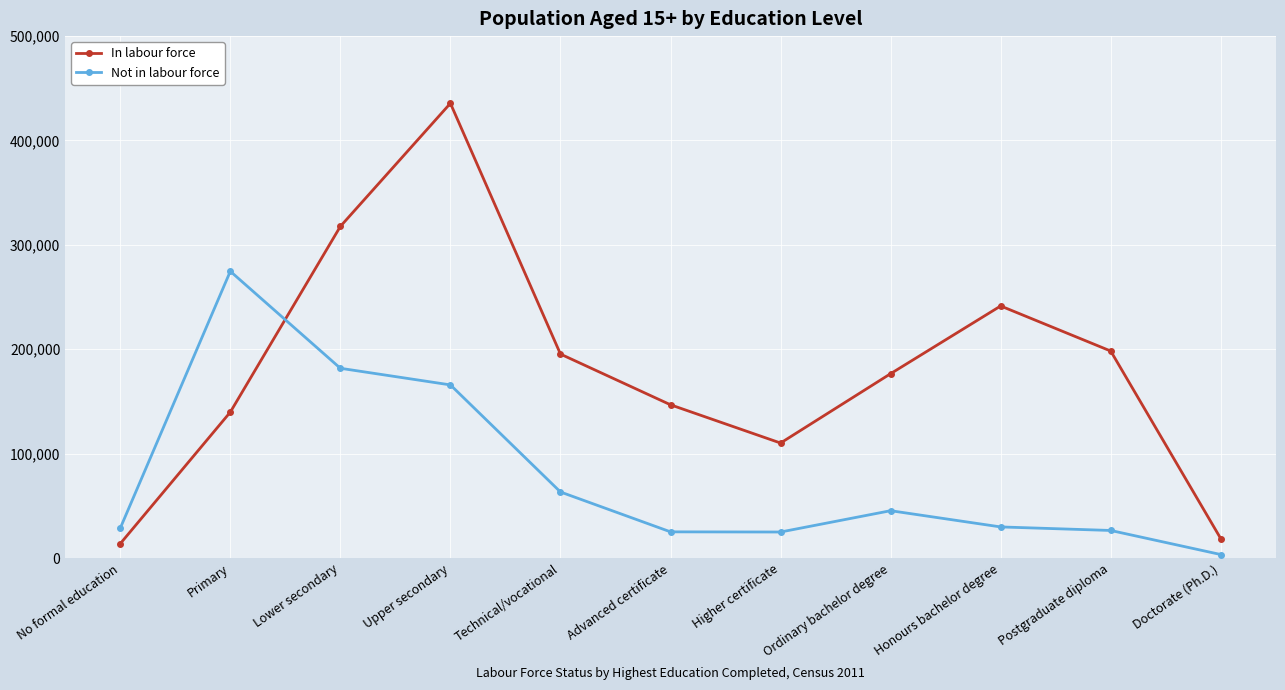

Is it true that In labour force equals 200377 at Advanced certificate?

False